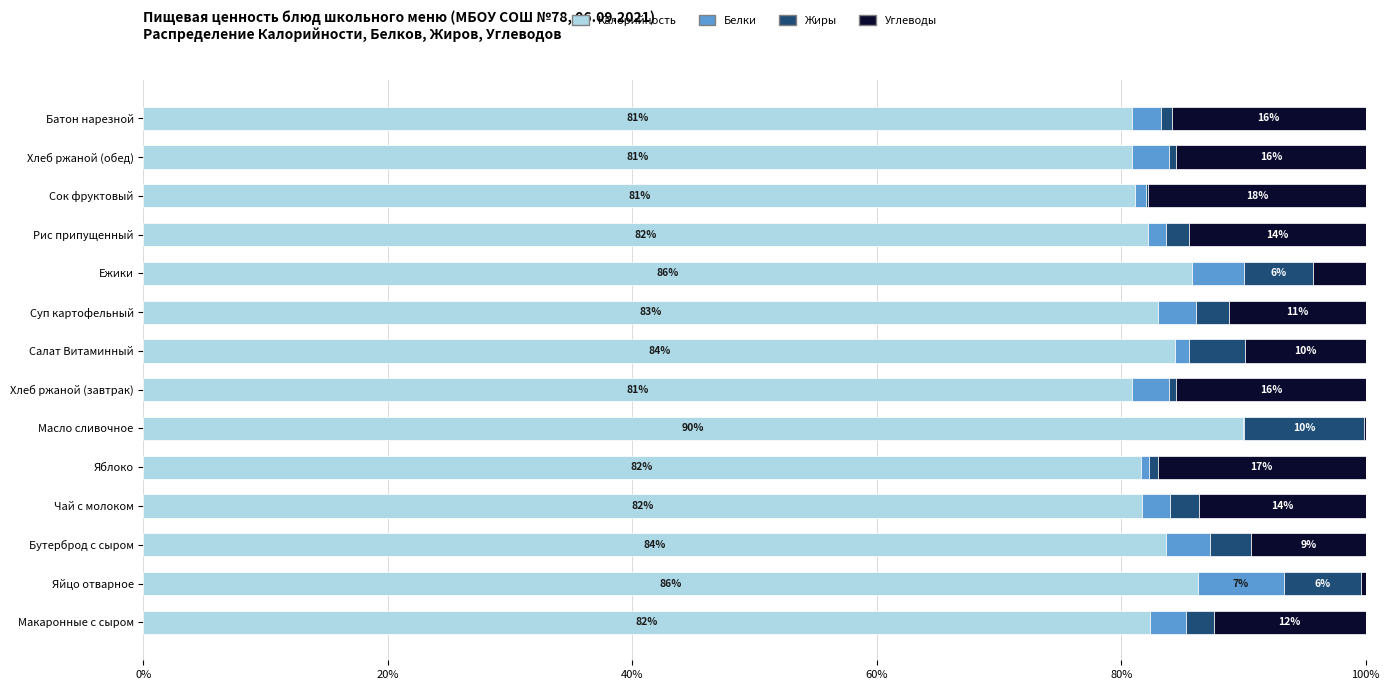

What is the total value across all series at Сок фруктовый?

100.0